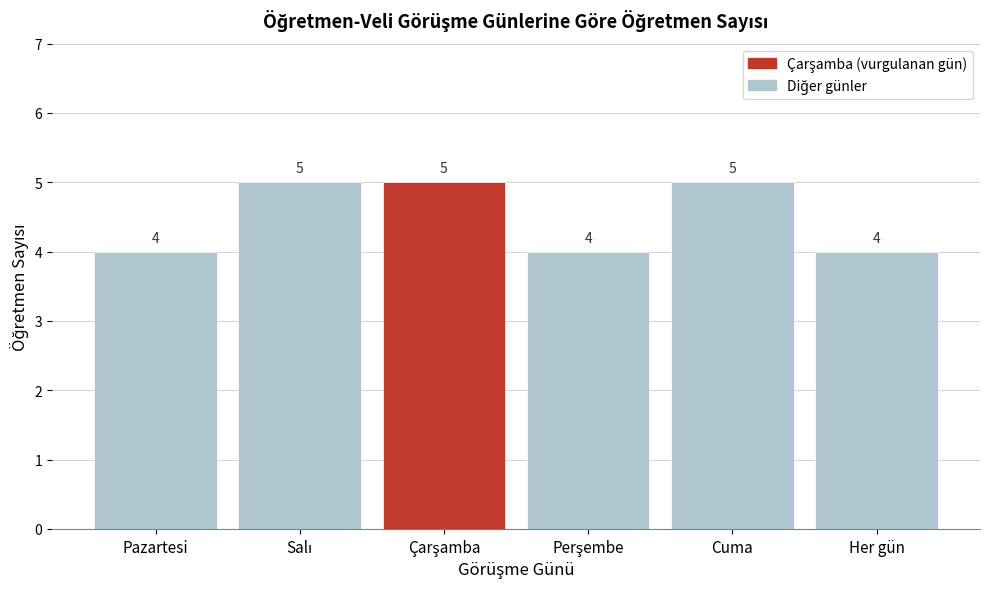

Reading left to right, list all the values displayed in this chart.

4	5	5	4	5	4